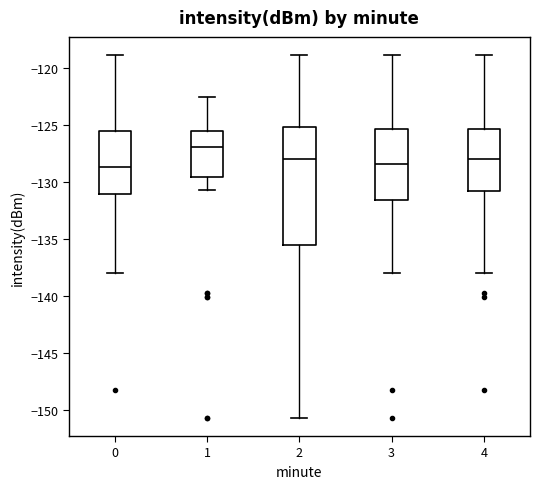

Which box's median line is the highest?

1